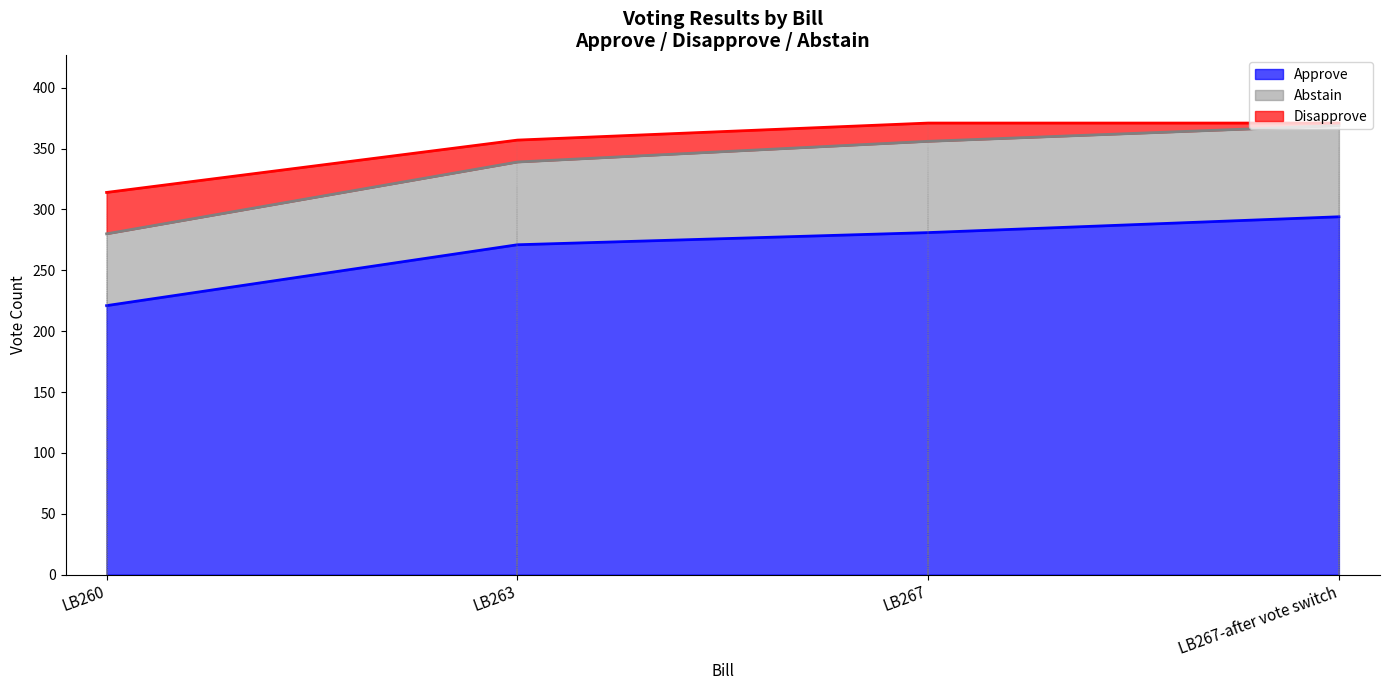

Read the Disapprove value at LB267.

15